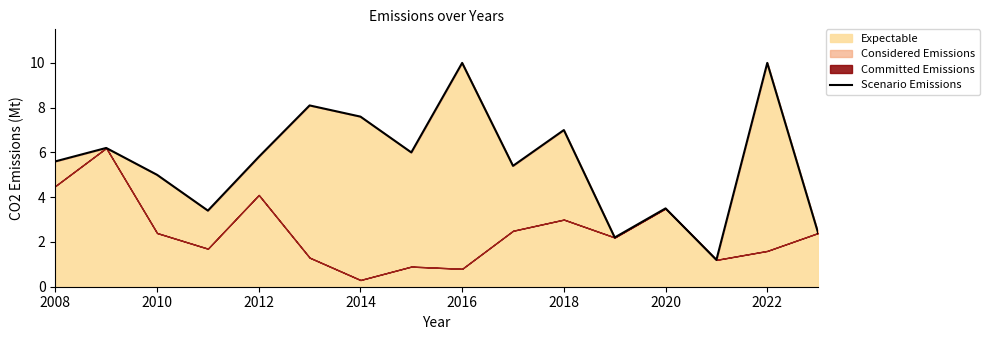

How many lines are shown in the chart?

1